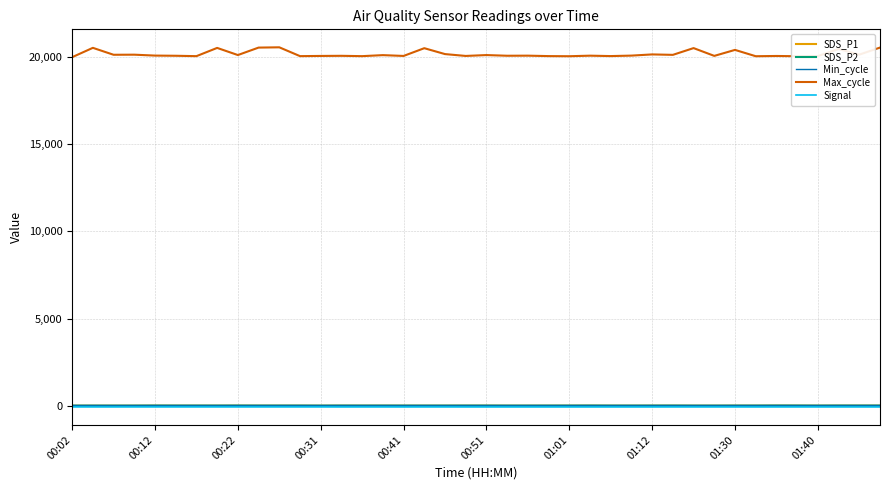

What is the maximum value shown in the chart?

20535.0